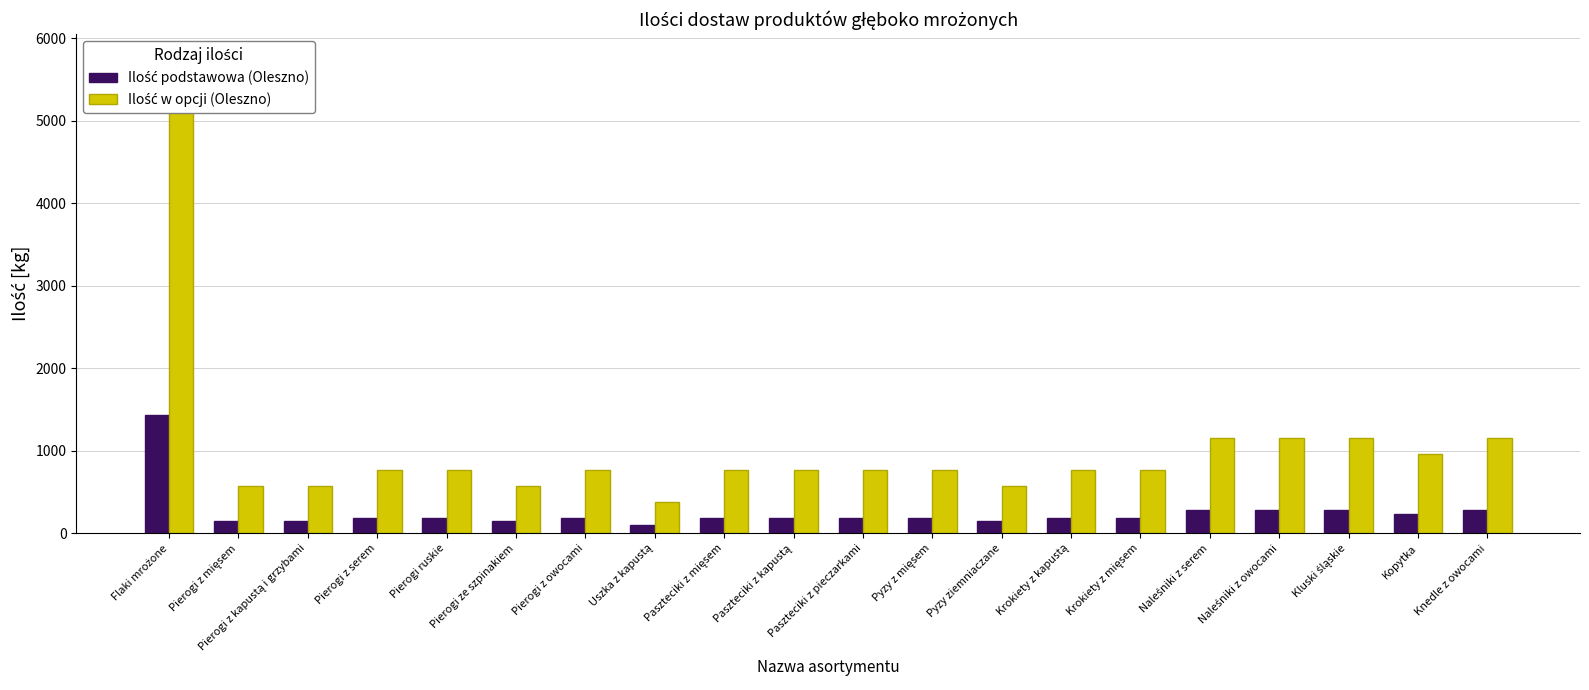

Is it true that Ilość podstawowa (Oleszno) equals 96 at Uszka z kapustą?

True